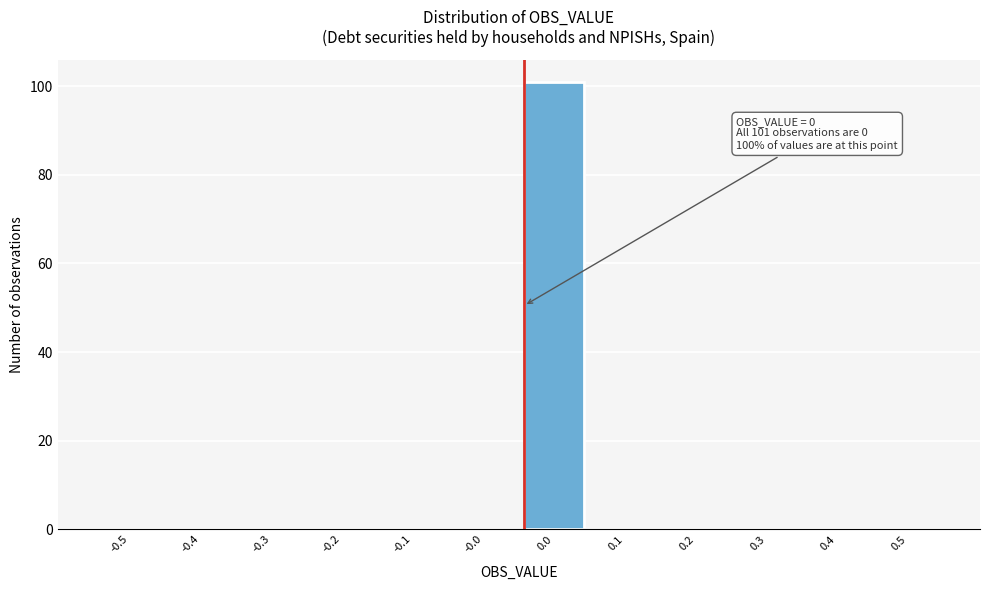

Reading left to right, extract all data points from this chart.

-0.5=0	-0.4=0	-0.3=0	-0.2=0	-0.1=0	-0.0=0	0.0=101	0.1=0	0.2=0	0.3=0	0.4=0	0.5=0